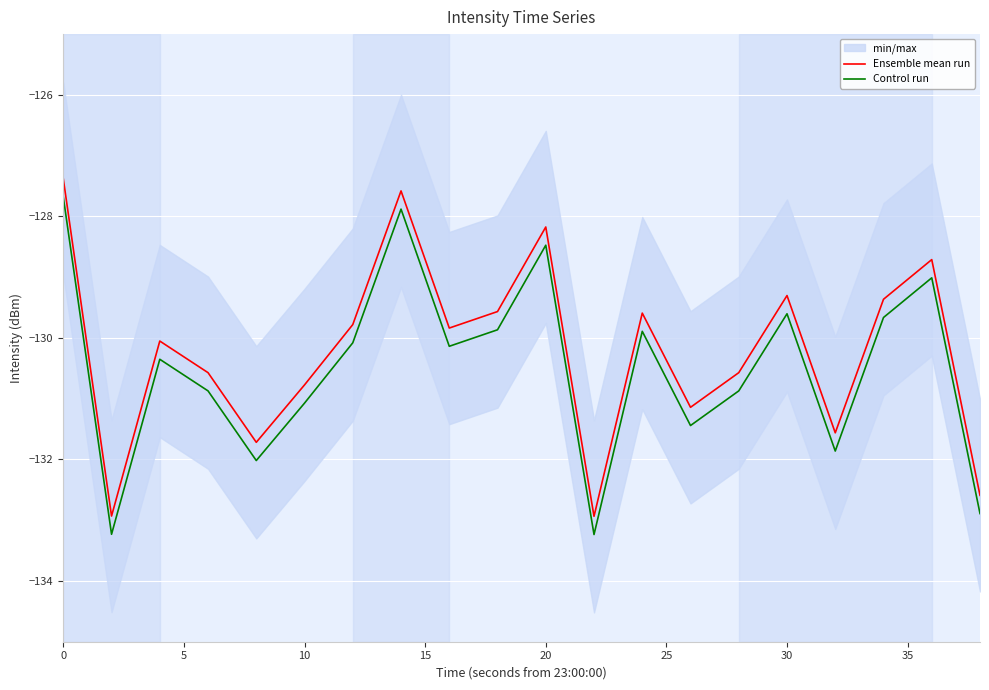

The Control run series shows -128.5 at 20. True or false?

True